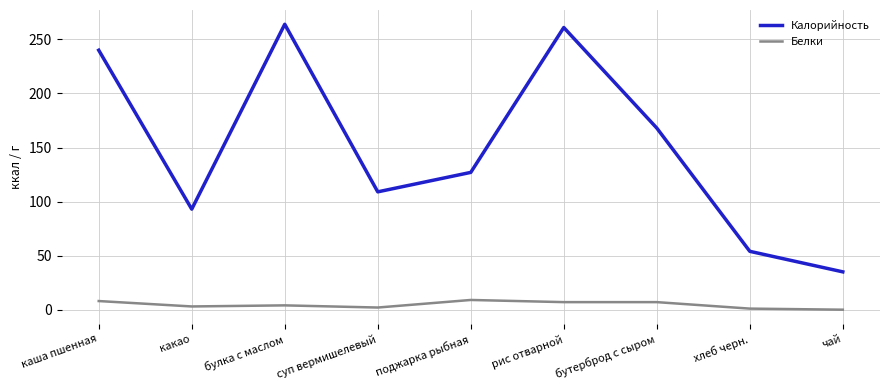

Which series has the largest range (max minus min)?

Калорийность